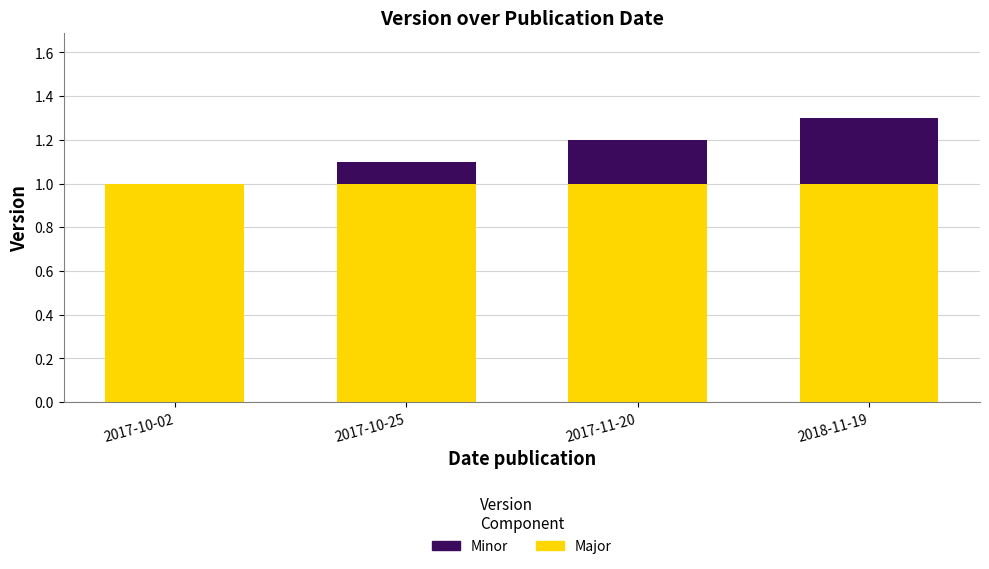

What is the highest value of the Major series?

1.0